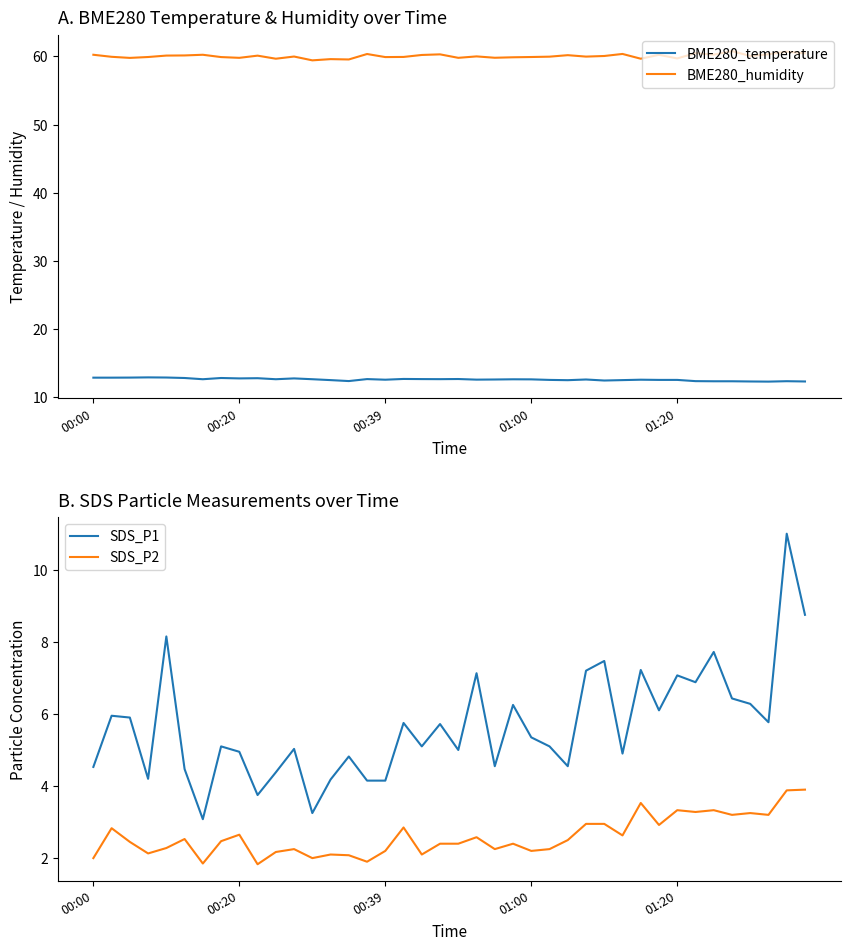

At which category is the sum across all series the highest?

38